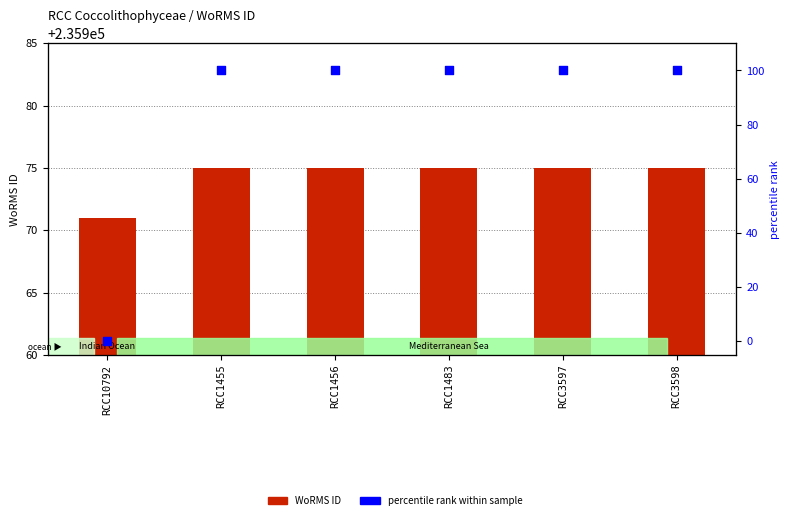

What are all the series names shown in the legend?

WoRMS ID, percentile rank within sample